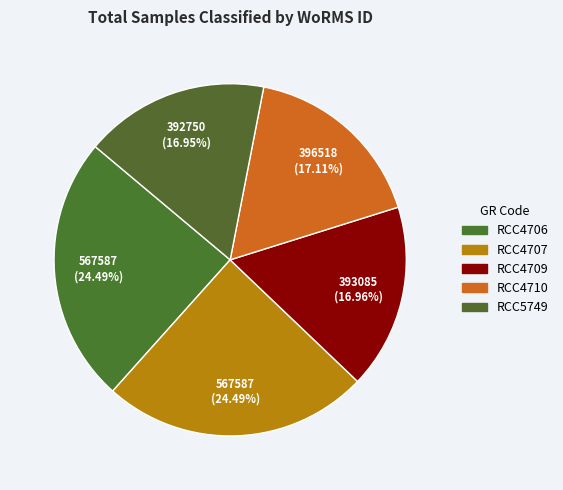

The RCC4707 slice represents 19% of the pie. True or false?

False